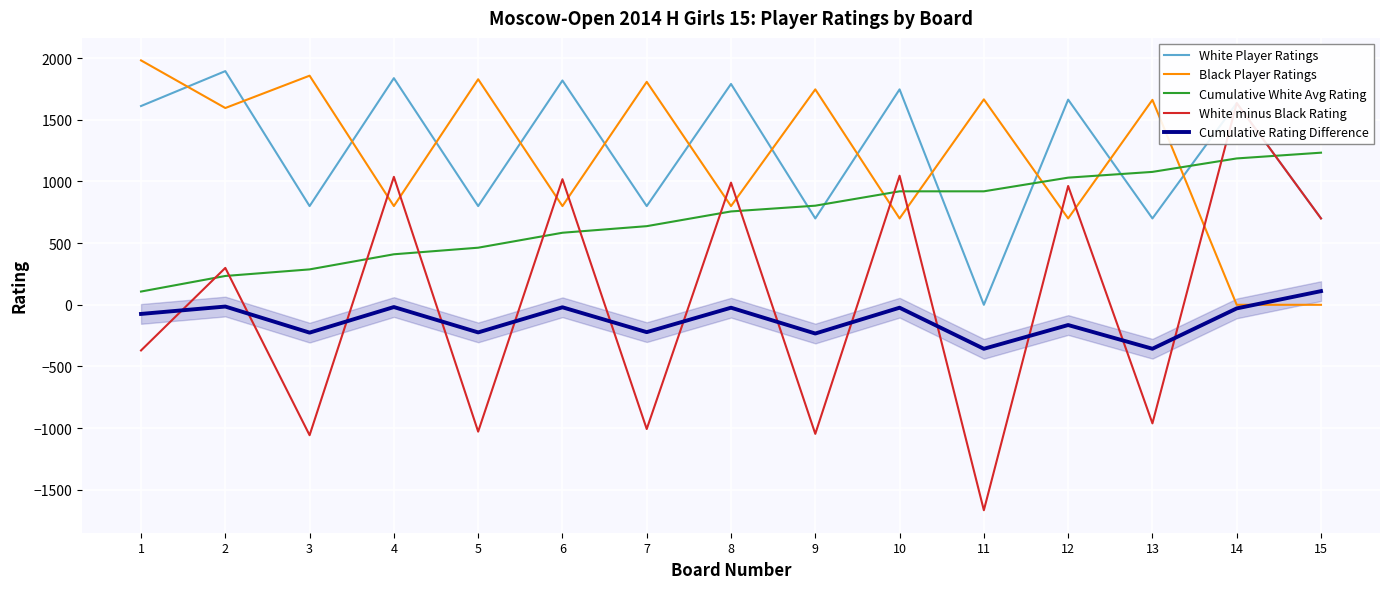

True or false: White minus Black Rating has more than 2 interior local peaks.

True